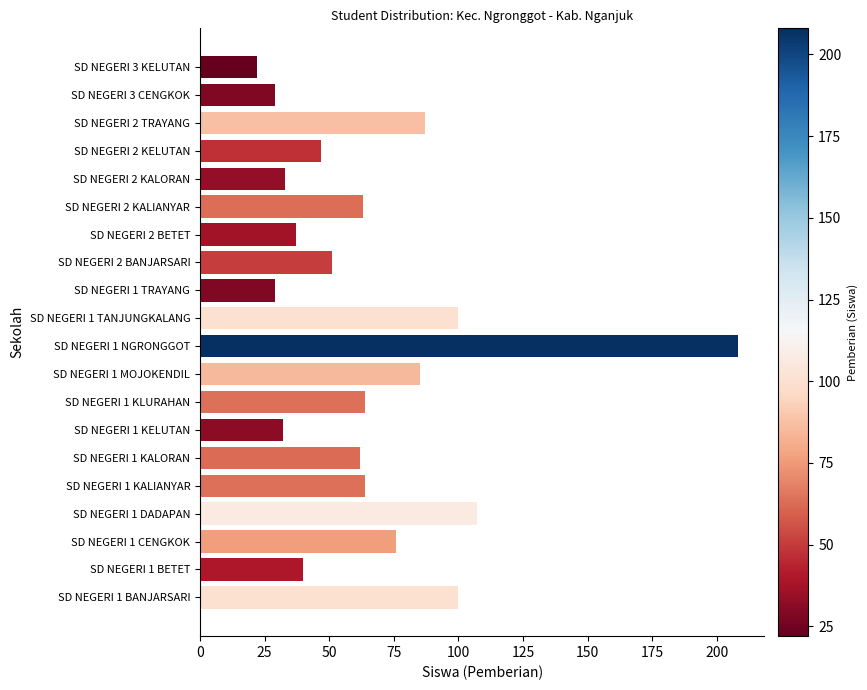

What is the smallest value displayed?

22